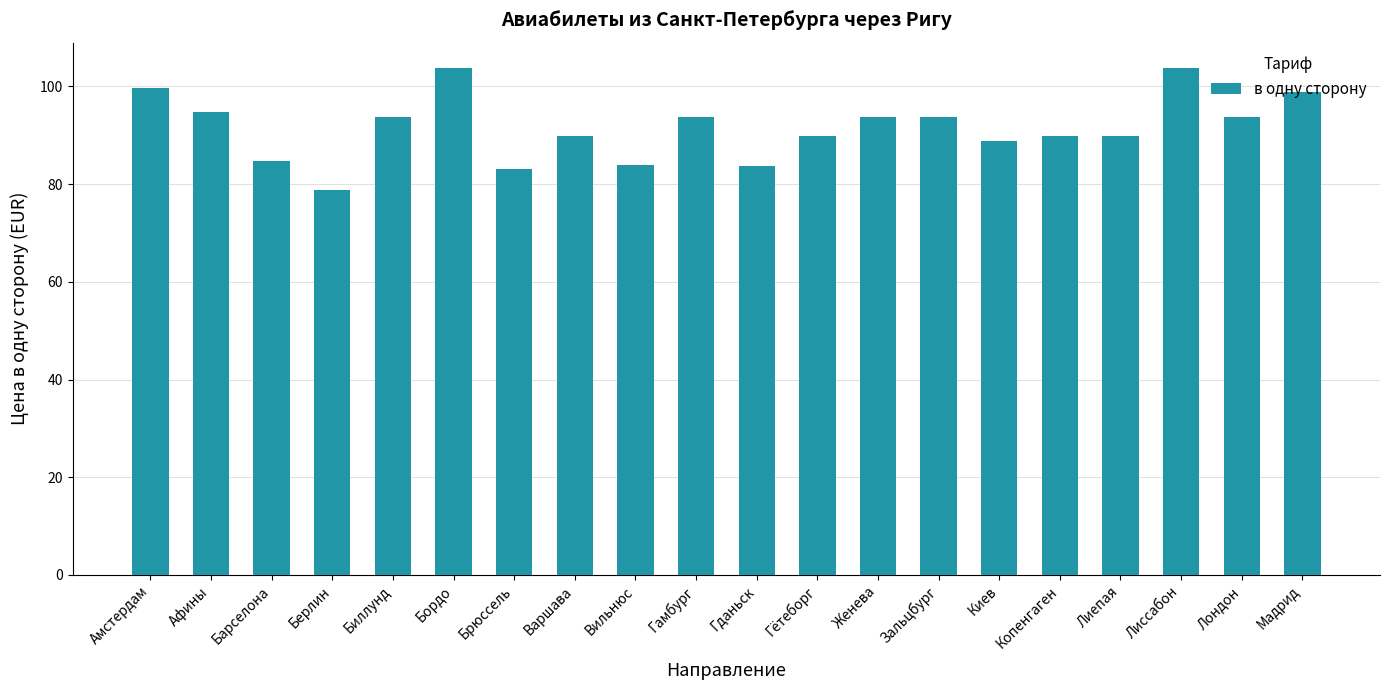

What is the maximum value shown in the chart?

103.8